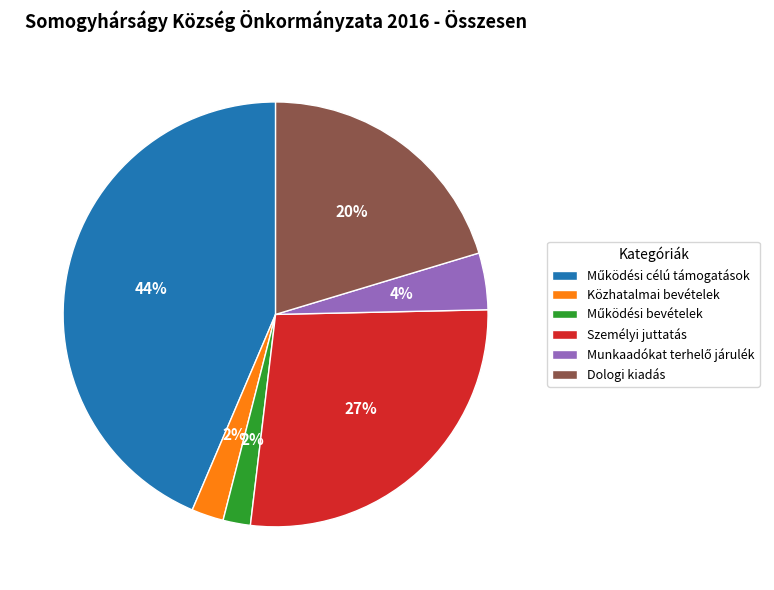

Is it true that Személyi juttatás is 39% of the pie?

False